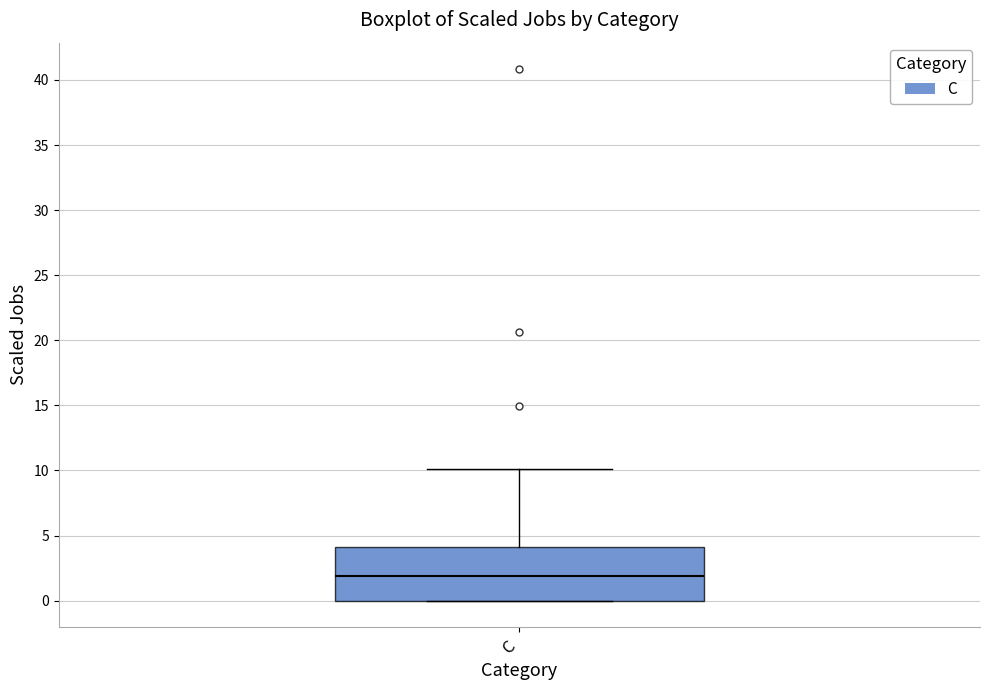

Transcribe this box plot: give where the median line is, the range the box spans, and where the two whiskers end, as read against the y-axis. The values are not printed on the chart, so give them approximately, as read against the axis.

median 2, box 0 to 4, whiskers 0 to 10